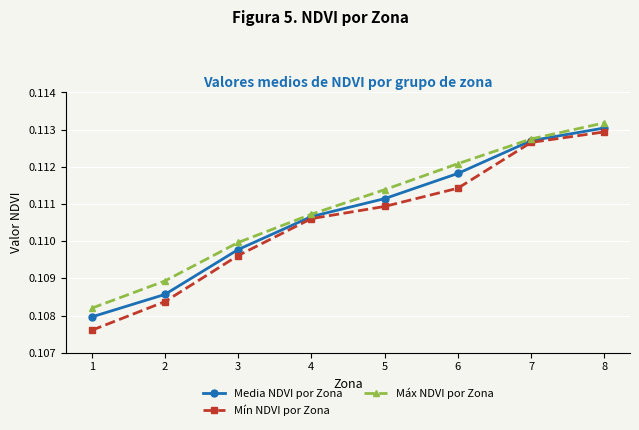

True or false: Máx NDVI por Zona and Mín NDVI por Zona intersect in this chart.

False